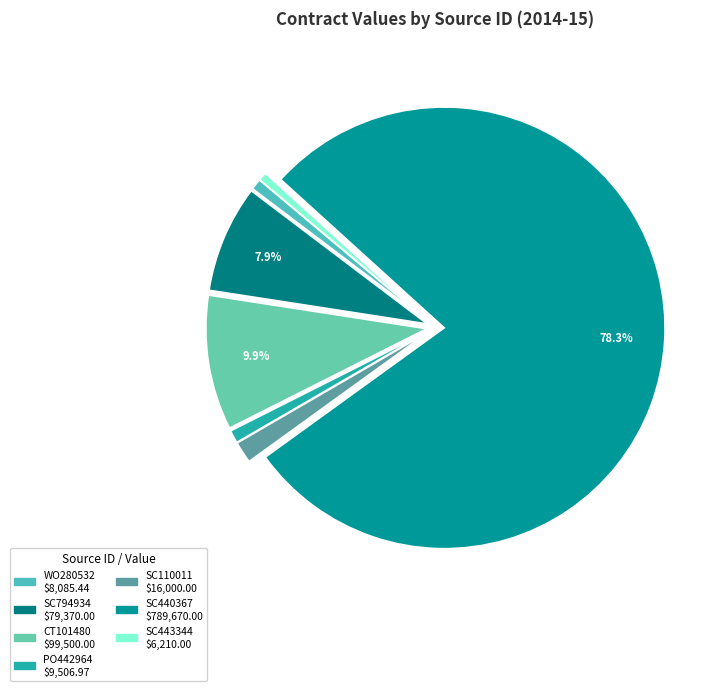

True or false: PO442964 accounts for 1% of the total.

True